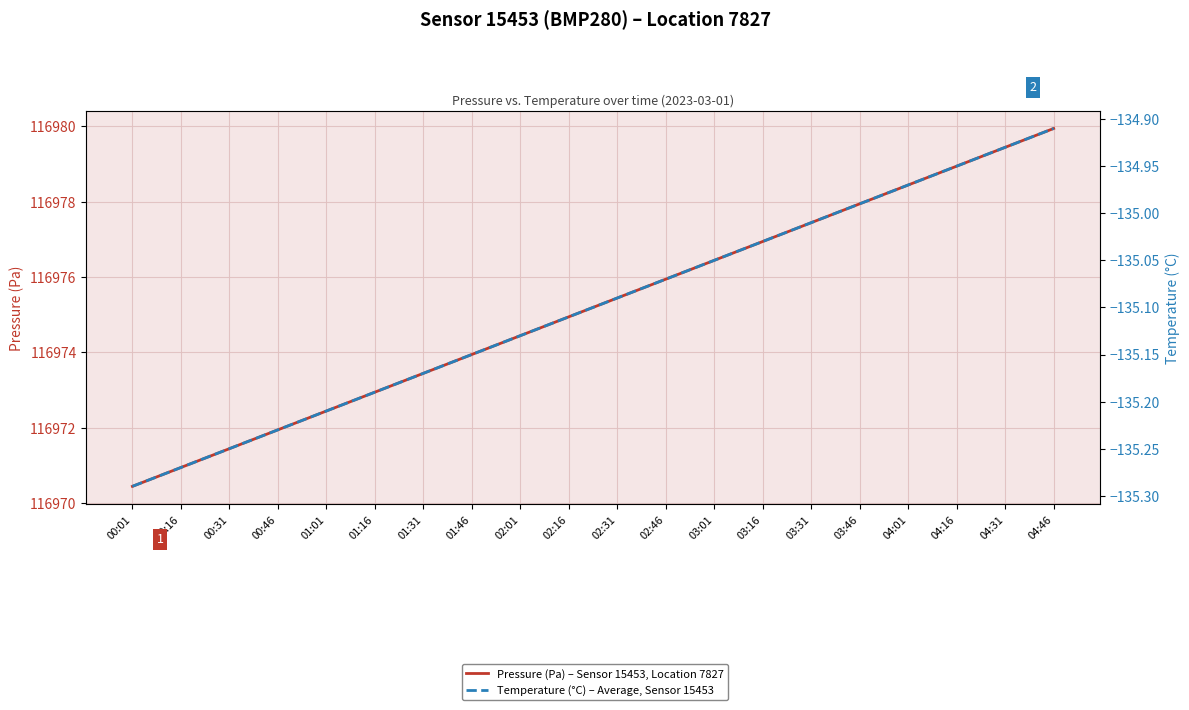

Reading left to right, list all the values displayed in this chart.

Pressure (Pa) – Sensor 15453, Location 7827: 116970.4	116970.9	116971.4	116971.9	116972.4	116972.9	116973.4	116973.9	116974.4	116974.9	116975.4	116975.9	116976.4	116976.9	116977.4	116977.9	116978.4	116978.9	116979.4	116979.9
Temperature (°C) – Average, Sensor 15453: -135.3	-135.3	-135.2	-135.2	-135.2	-135.2	-135.2	-135.2	-135.1	-135.1	-135.1	-135.1	-135.0	-135.0	-135.0	-135.0	-135.0	-134.9	-134.9	-134.9